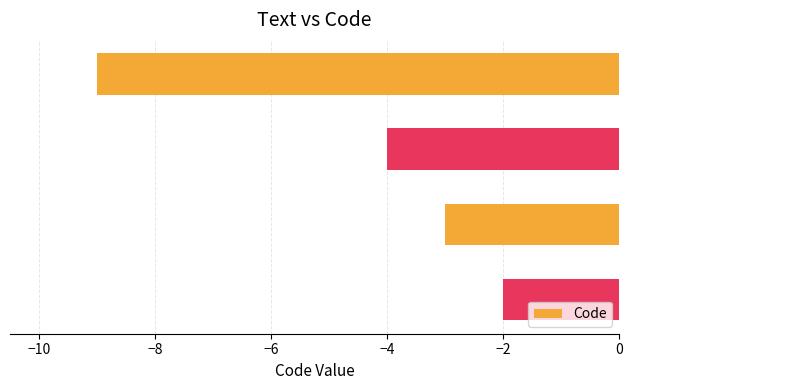

What is the minimum value shown in the chart?

-9